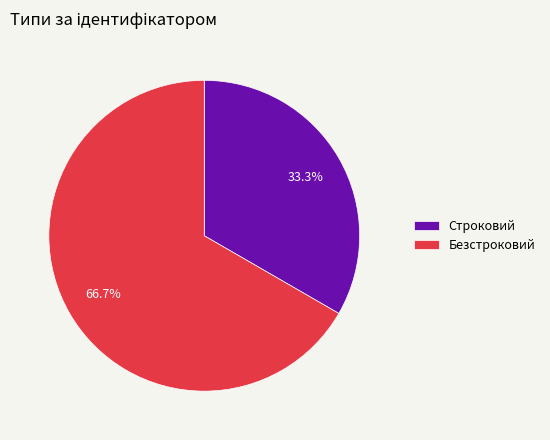

Which category accounts for the majority?

Безстроковий